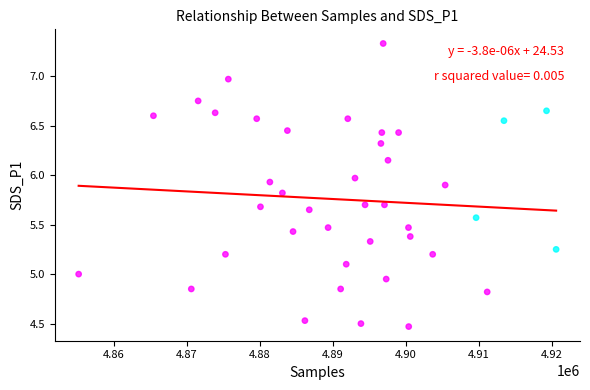

What is the range of X values (max minus min)?

65351.0